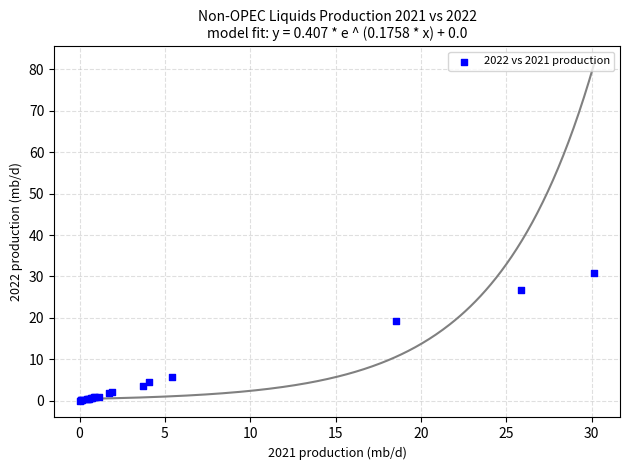

What Y value in the scatter plot is closest to 15?

19.2